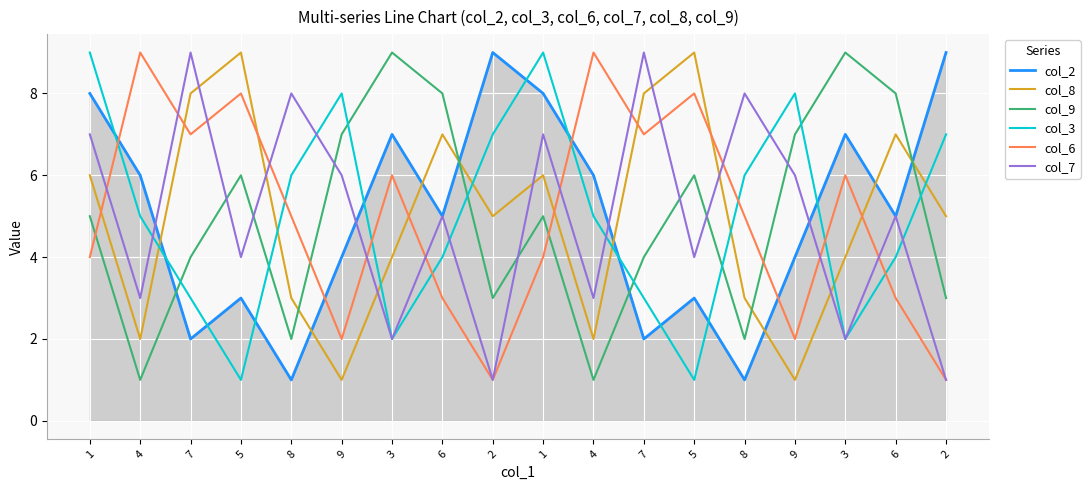

What is the label of the 16th point from the right?

7